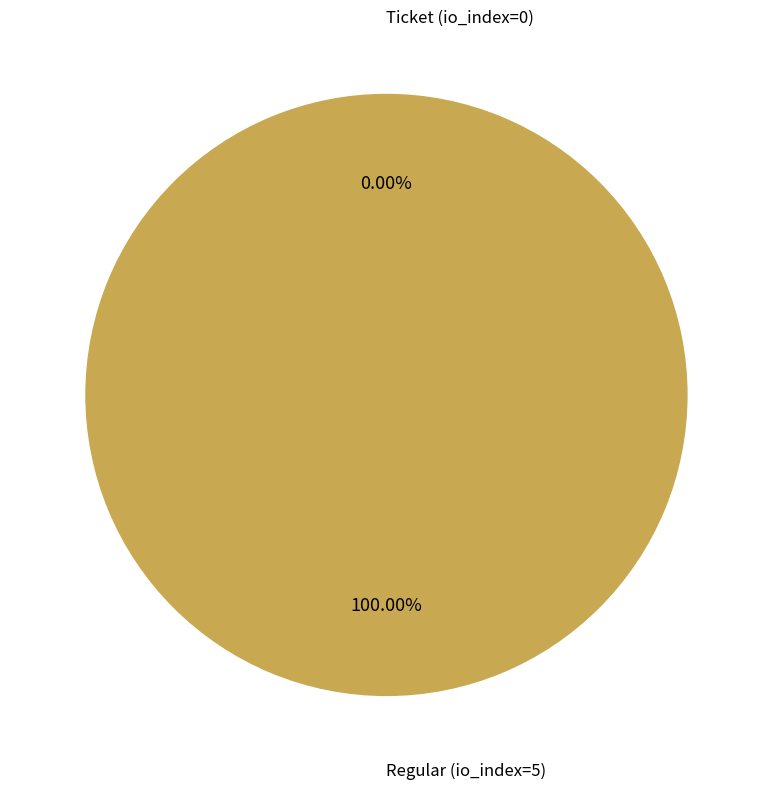

Rank the categories by value from highest to lowest.

Regular (io_index=5), Ticket (io_index=0)